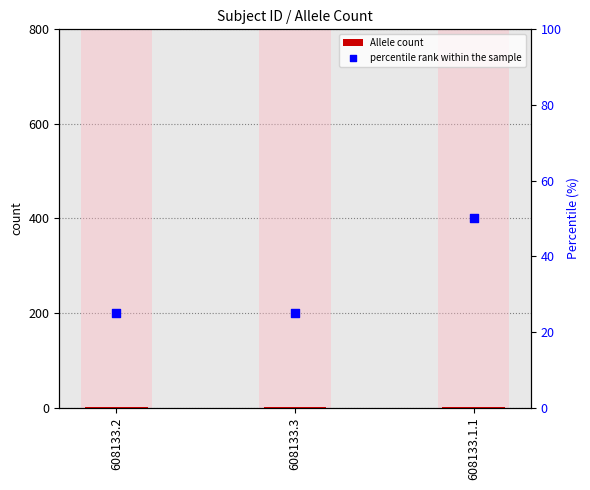

Which series reaches the maximum Y coordinate?

percentile rank within the sample